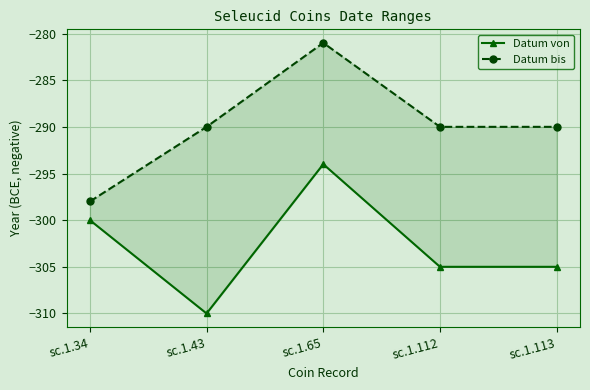

Rank the series at sc.1.43 from highest to lowest value.

Datum bis, Datum von